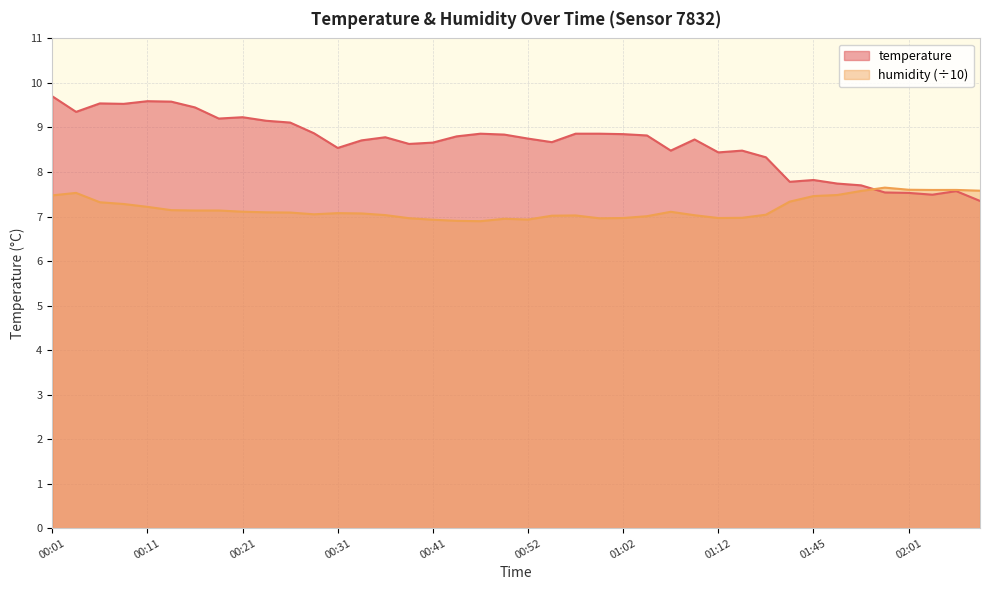

What is the maximum value shown in the chart?

9.7